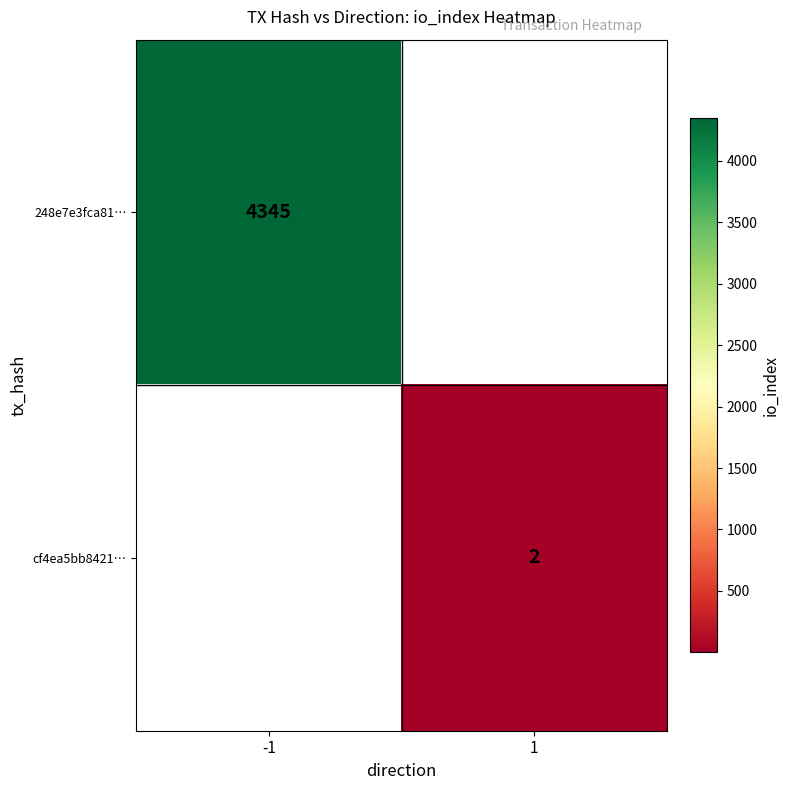

The value of cf4ea5bb8421… at 1 is 2. True or false?

True